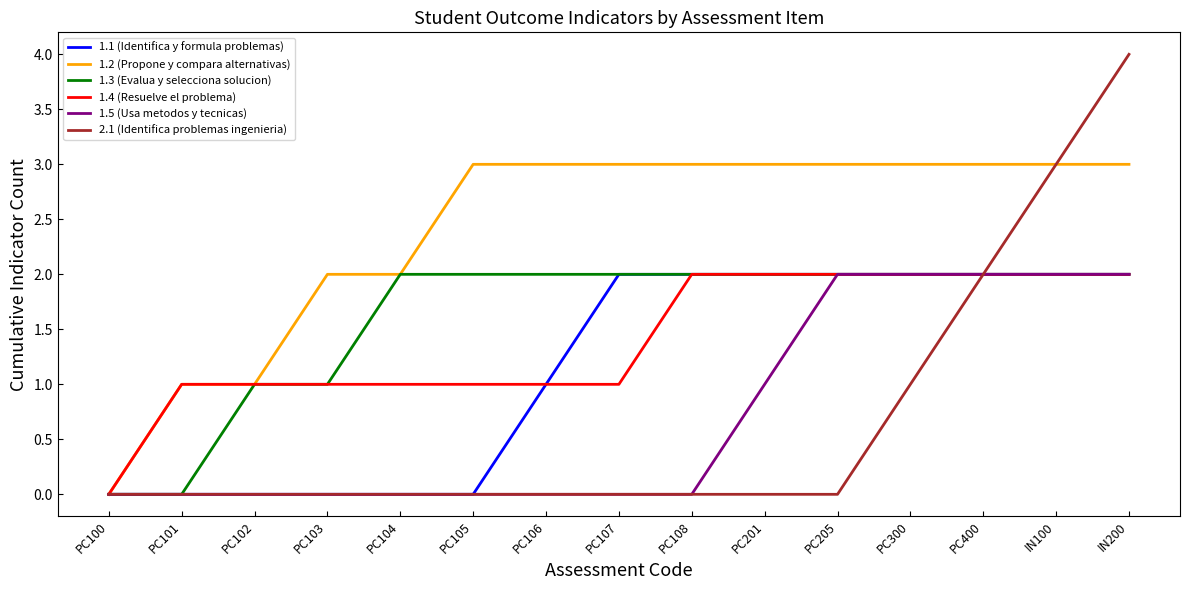

What is the sum of all 1.1 (Identifica y formula problemas) values?

17